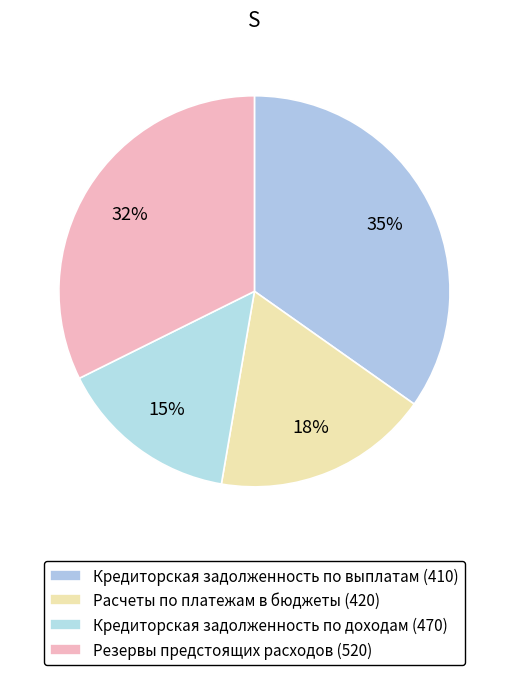

Count the number of slices in the pie.

4